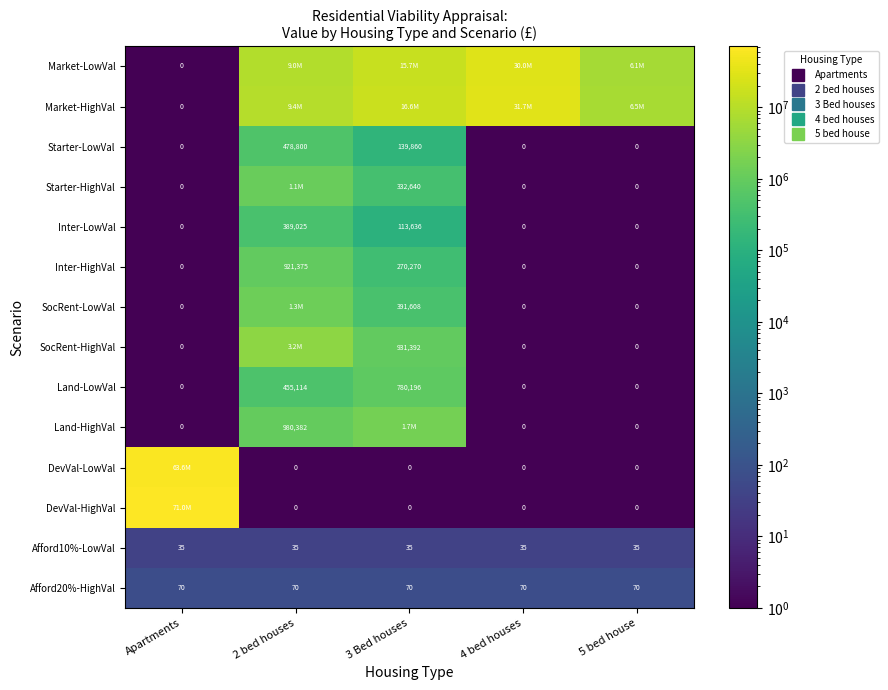

What is the sum of the Market-LowVal values at Apartments and 4 bed houses?

29970000.5